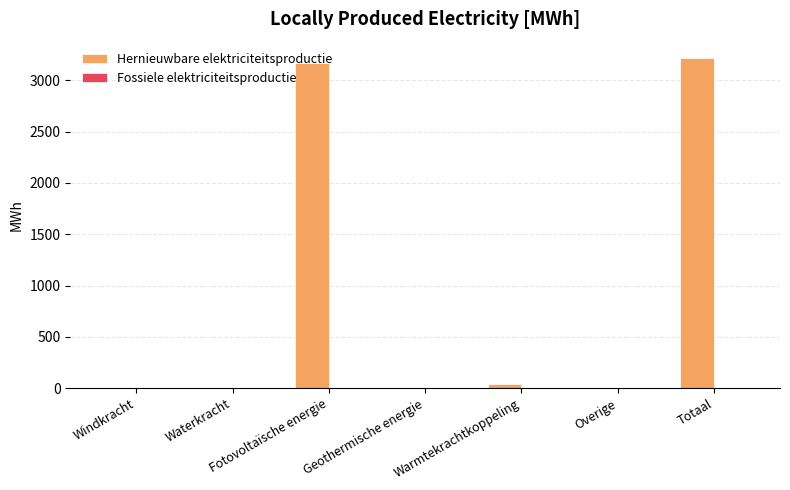

True or false: the data shows -2013.6 at Geothermische energie.

False